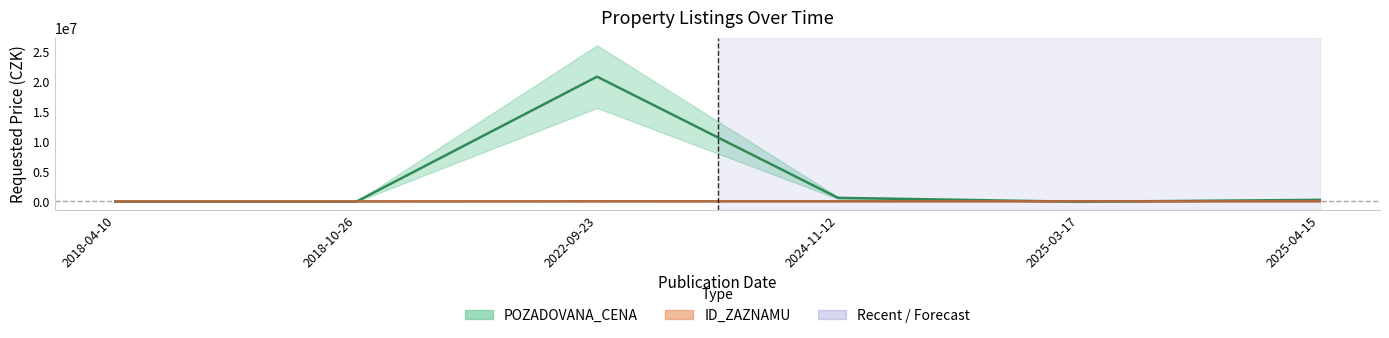

List the labels in order of POZADOVANA_CENA value, smallest first.

2025-03-17, 2018-10-26, 2018-04-10, 2025-04-15, 2024-11-12, 2022-09-23